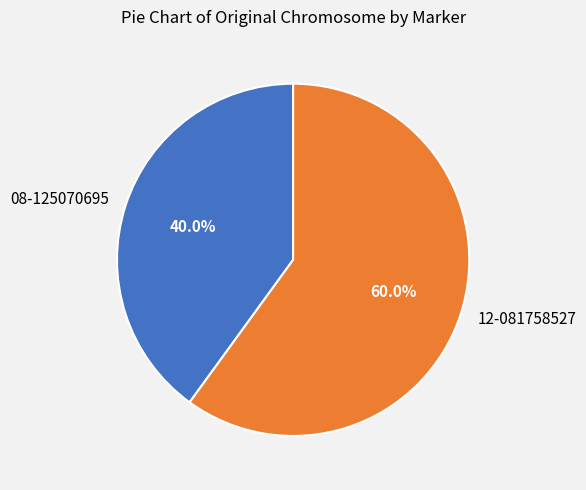

Does 12-081758527 account for over 50% of the chart?

Yes